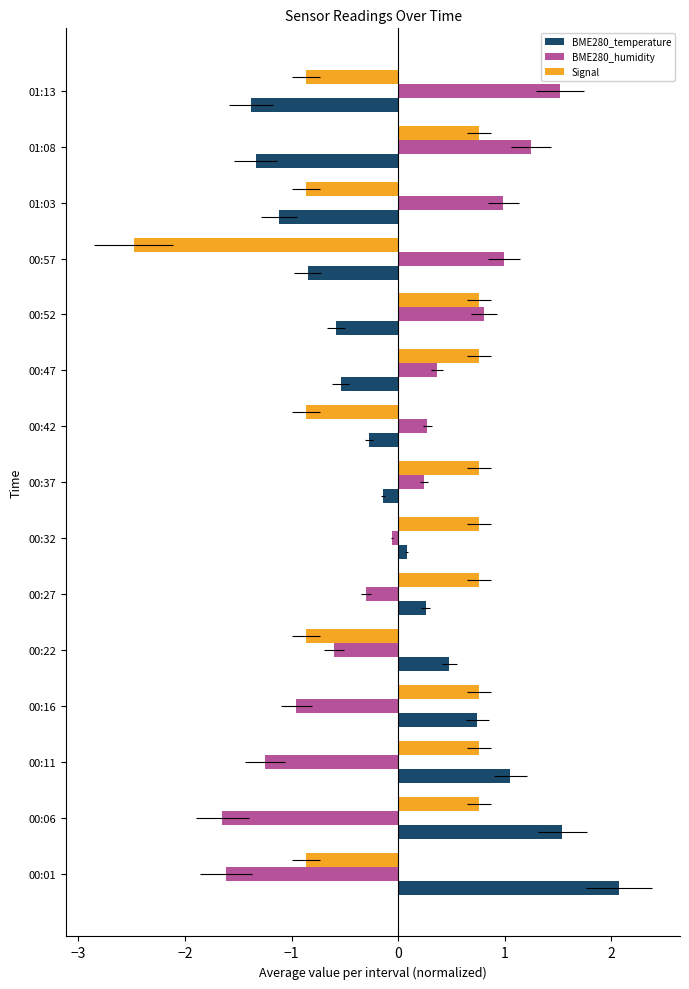

List the series in order of their peak value, highest first.

BME280_temperature, BME280_humidity, Signal